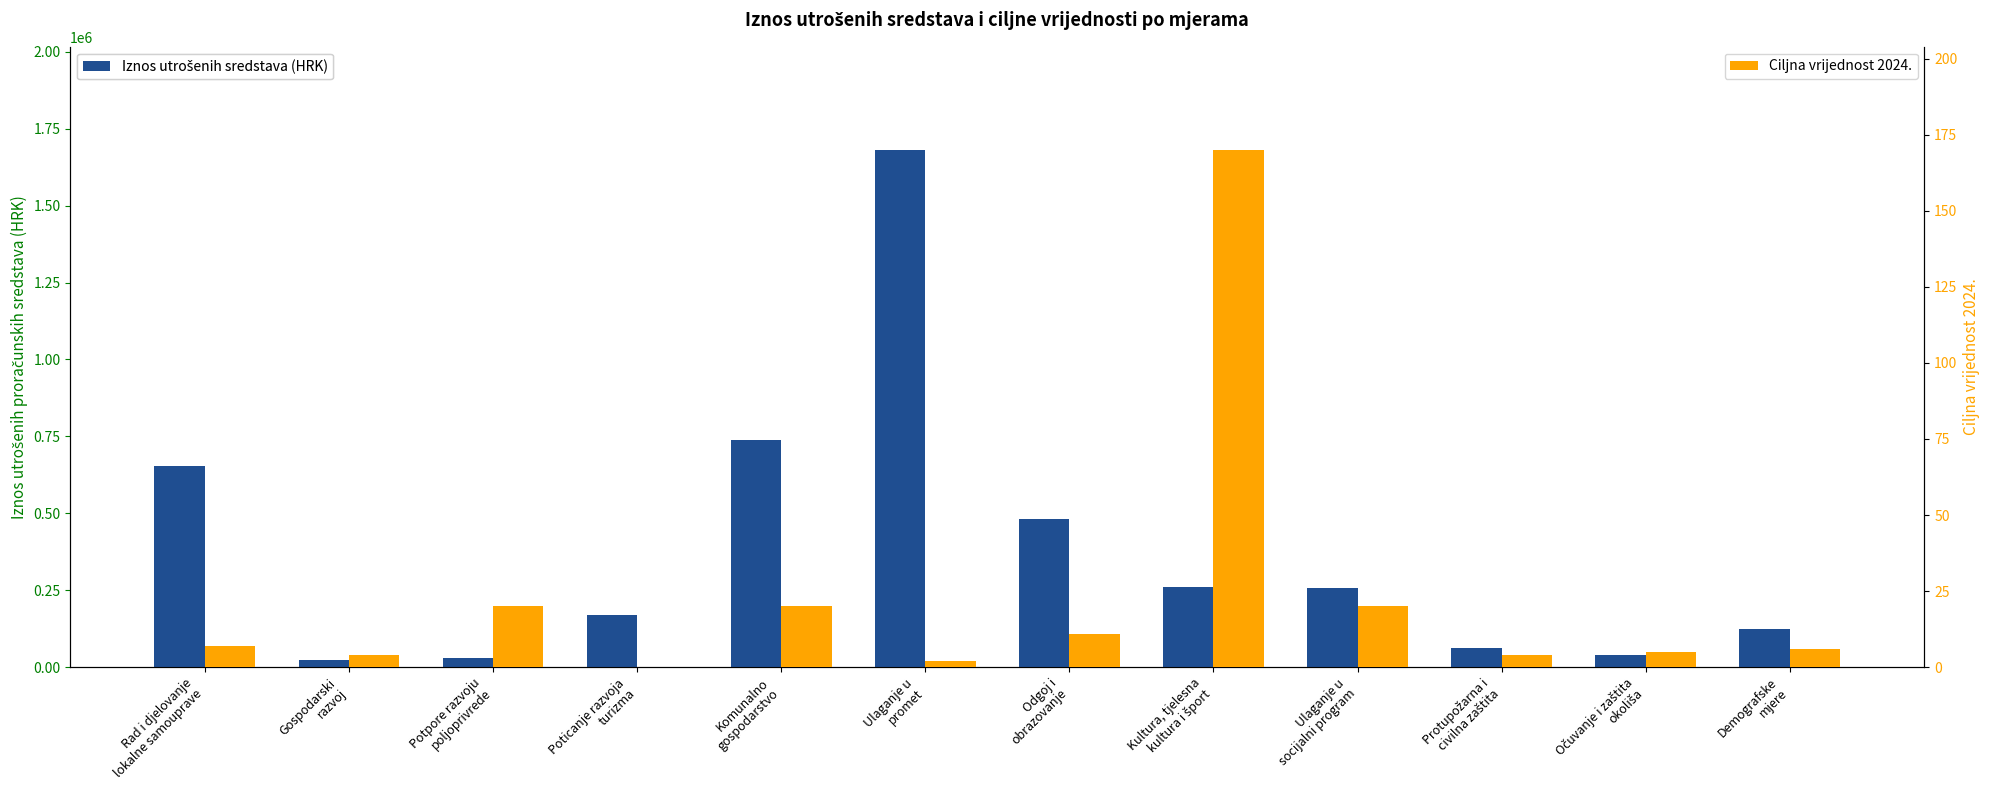

At which label does Iznos utrošenih sredstava (HRK) reach its minimum?

Gospodarski
razvoj